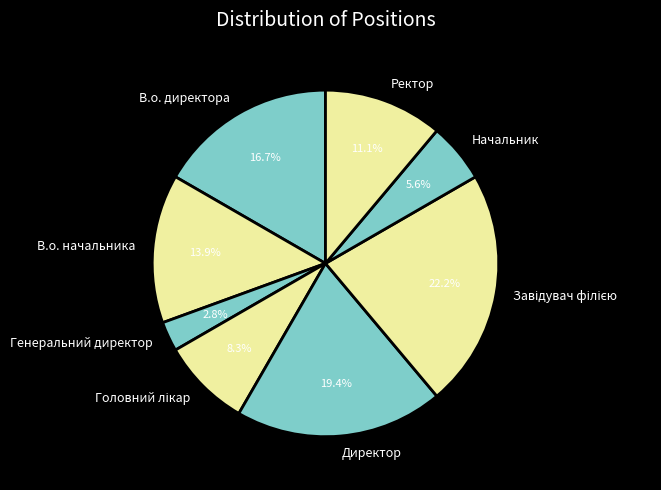

To the nearest percent, what is the combined percentage of Генеральний директор and Начальник?

8%